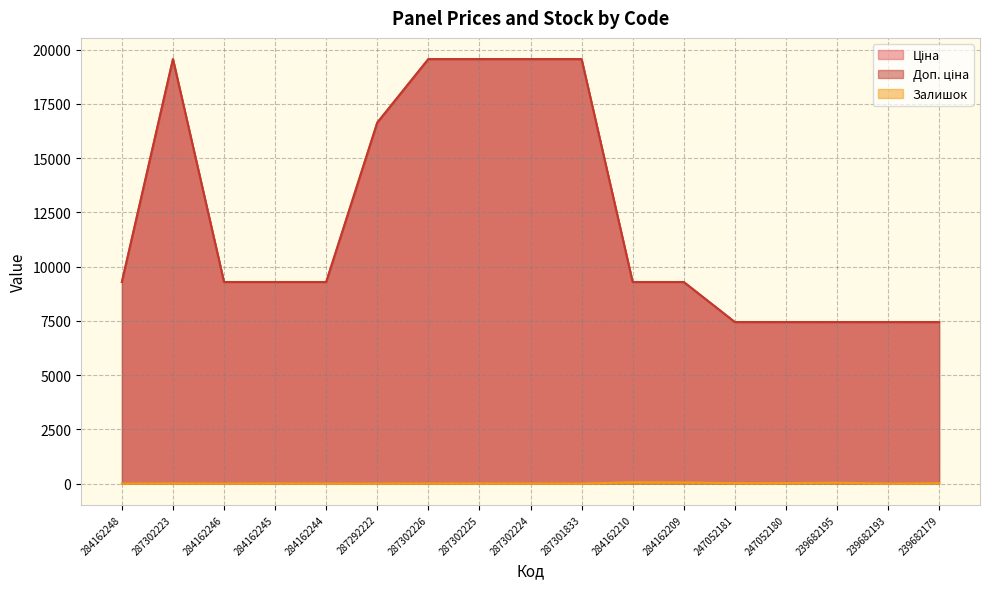

True or false: Ціна has more than 0 interior local peaks.

True